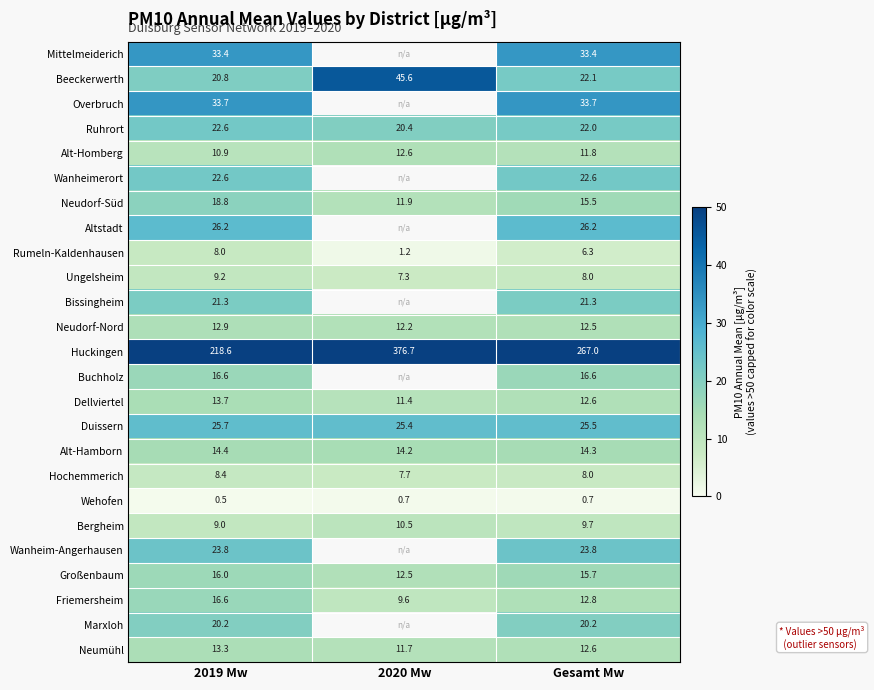

Where is Friemersheim nearest to the value 13?

Gesamt Mw